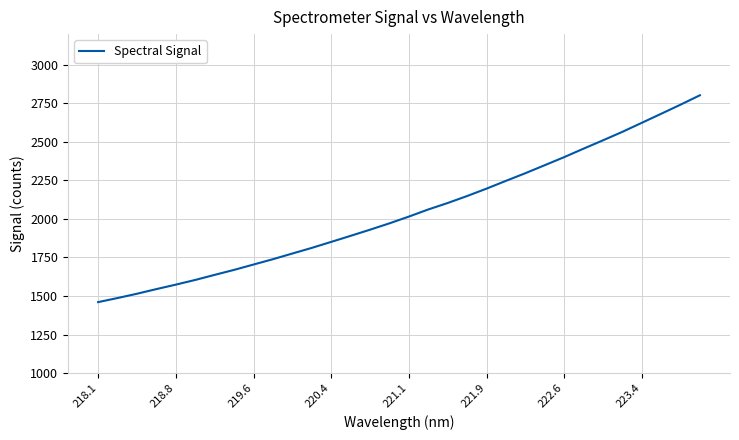

How many series are shown in this chart?

1